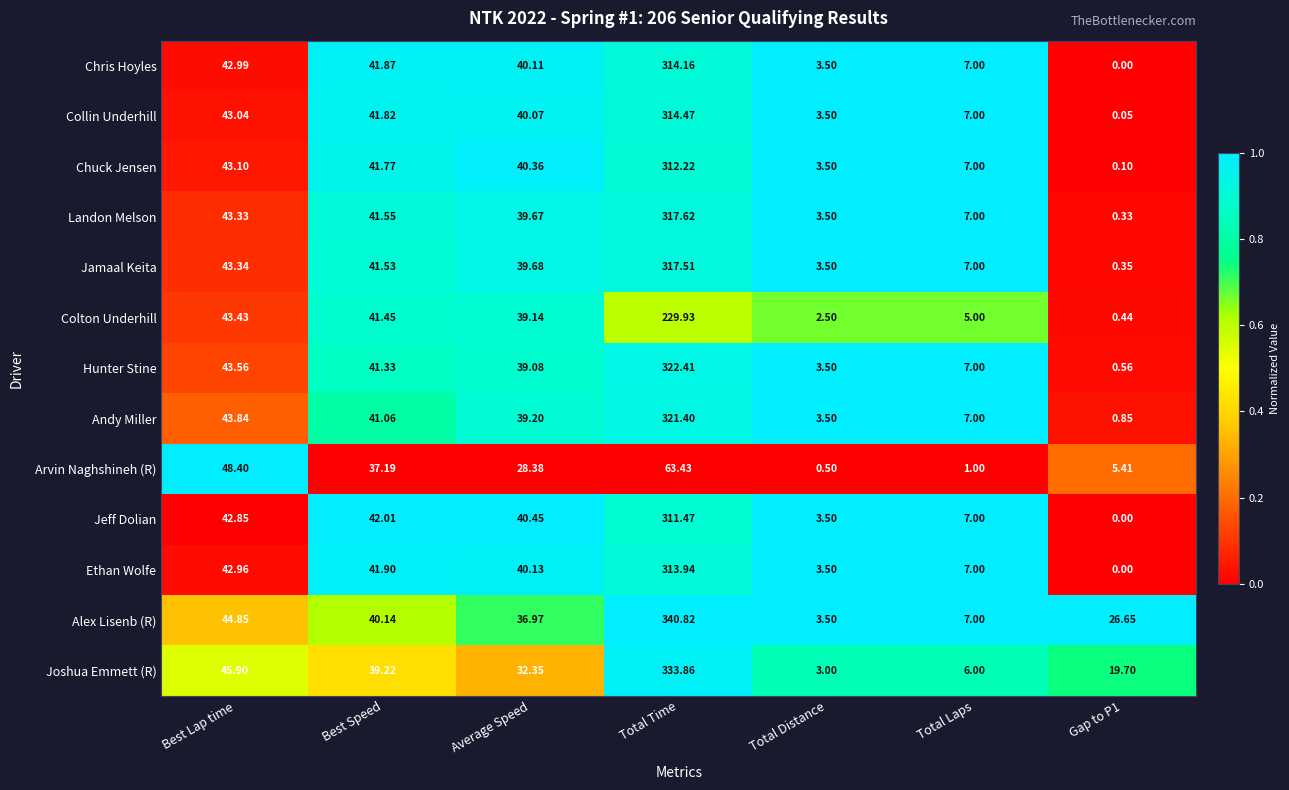

Where is Joshua Emmett (R) nearest to the value 168?

Best Lap time